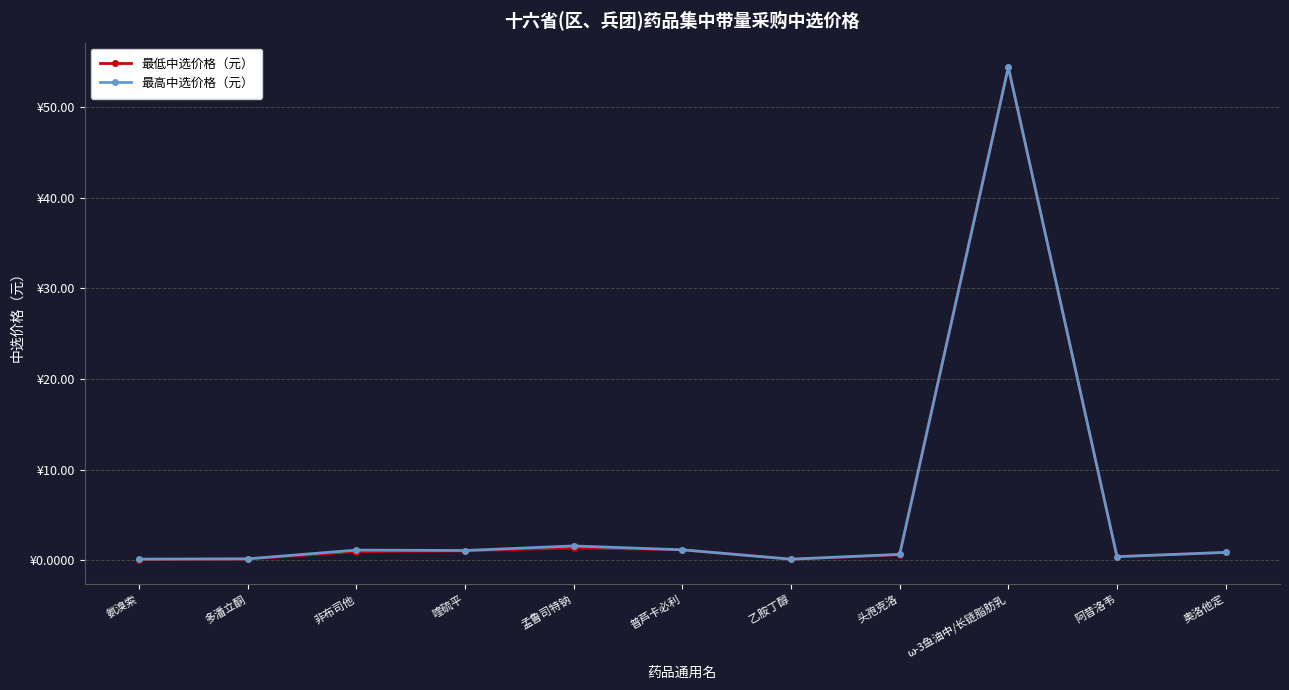

At 多潘立酮, list the series in order from largest to smallest.

最高中选价格（元）, 最低中选价格（元）